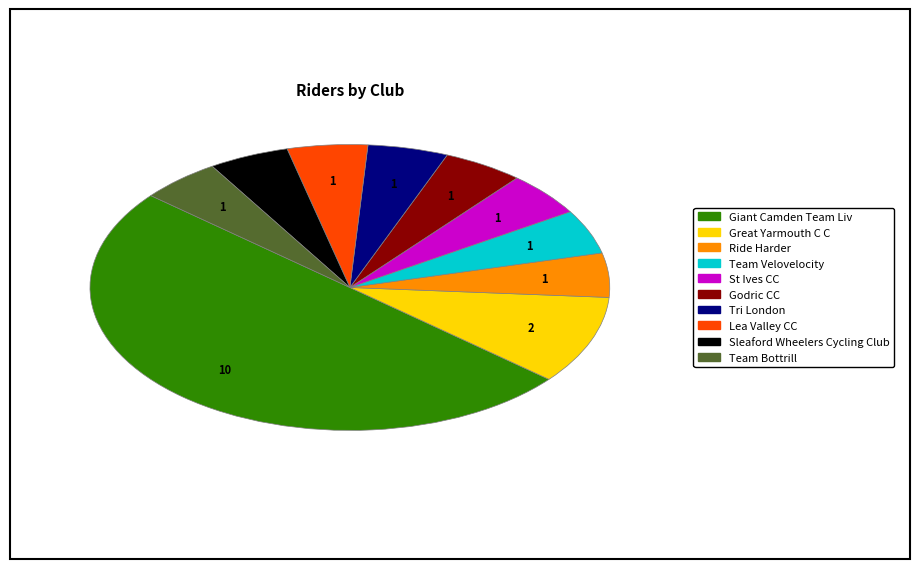

Is it true that Giant Camden Team Liv is 50% of the pie?

True